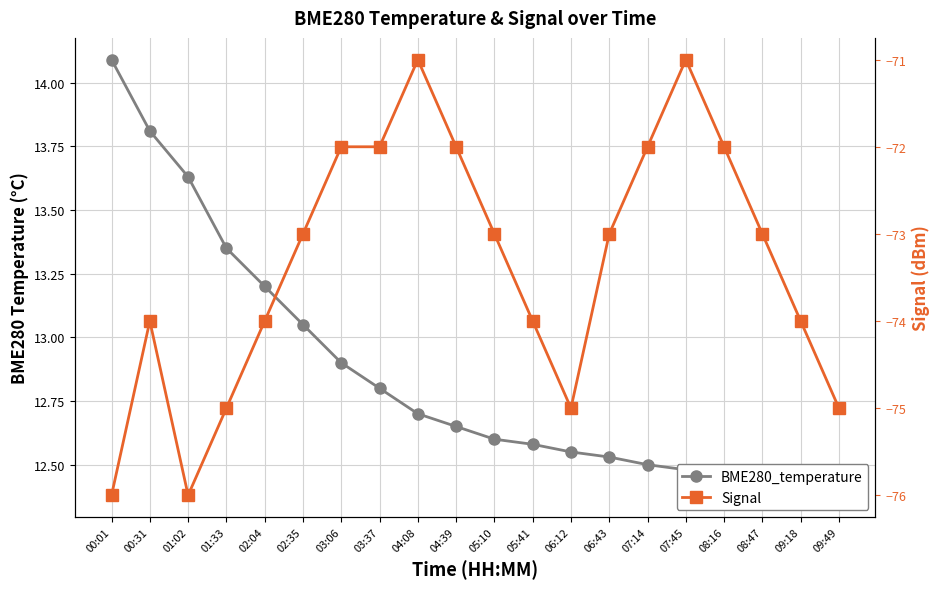

Reading left to right, list all the values displayed in this chart.

BME280_temperature: 14.1	13.8	13.6	13.3	13.2	13.1	12.9	12.8	12.7	12.7	12.6	12.6	12.6	12.5	12.5	12.5	12.4	12.4	12.4	12.4
Signal: -76.0	-74.0	-76.0	-75.0	-74.0	-73.0	-72.0	-72.0	-71.0	-72.0	-73.0	-74.0	-75.0	-73.0	-72.0	-71.0	-72.0	-73.0	-74.0	-75.0